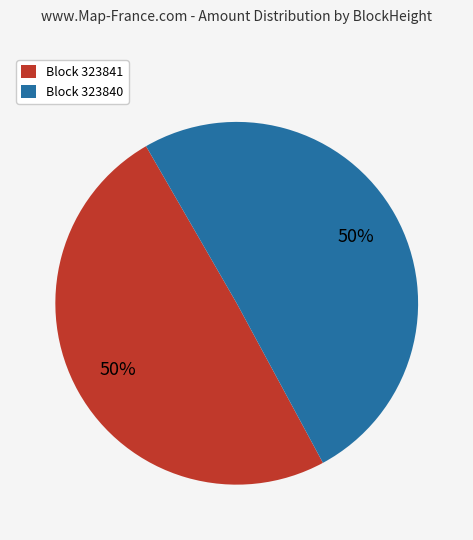

The Block 323841 slice represents 50% of the pie. True or false?

True